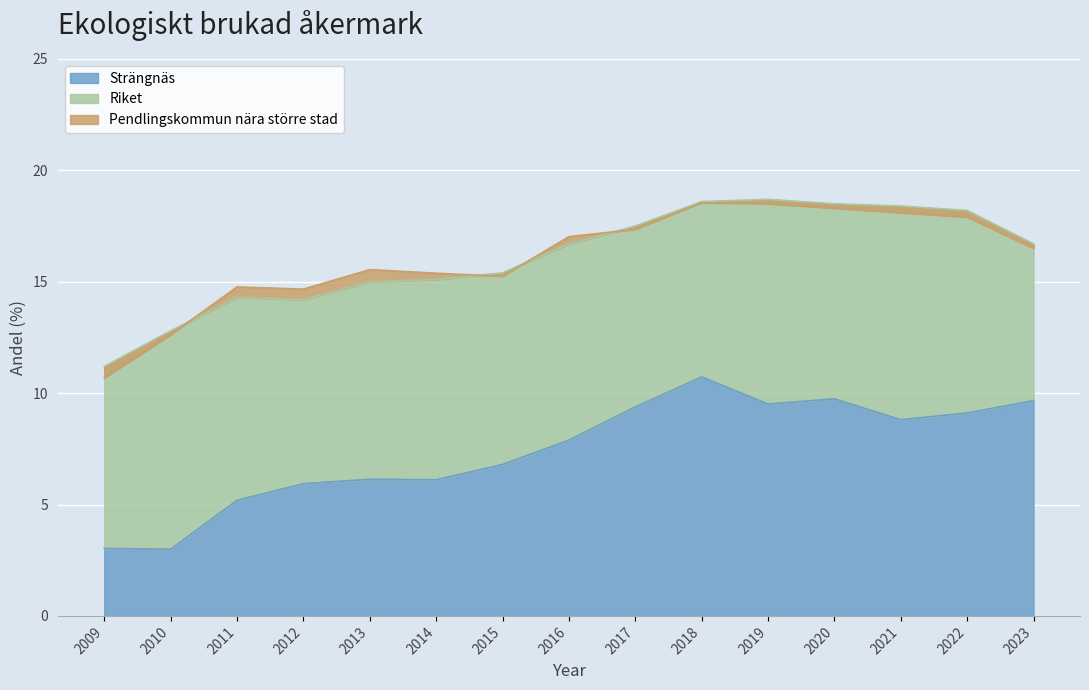

True or false: Pendlingskommun nära större stad and Strängnäs intersect in this chart.

False